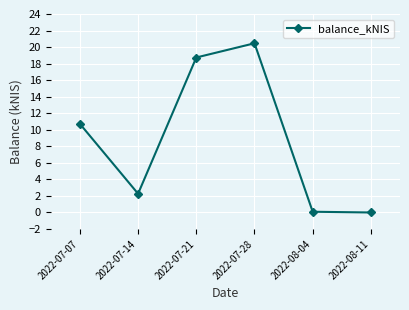

What is the ratio of the value at 2022-07-07 to the value at 2022-07-14?

4.7